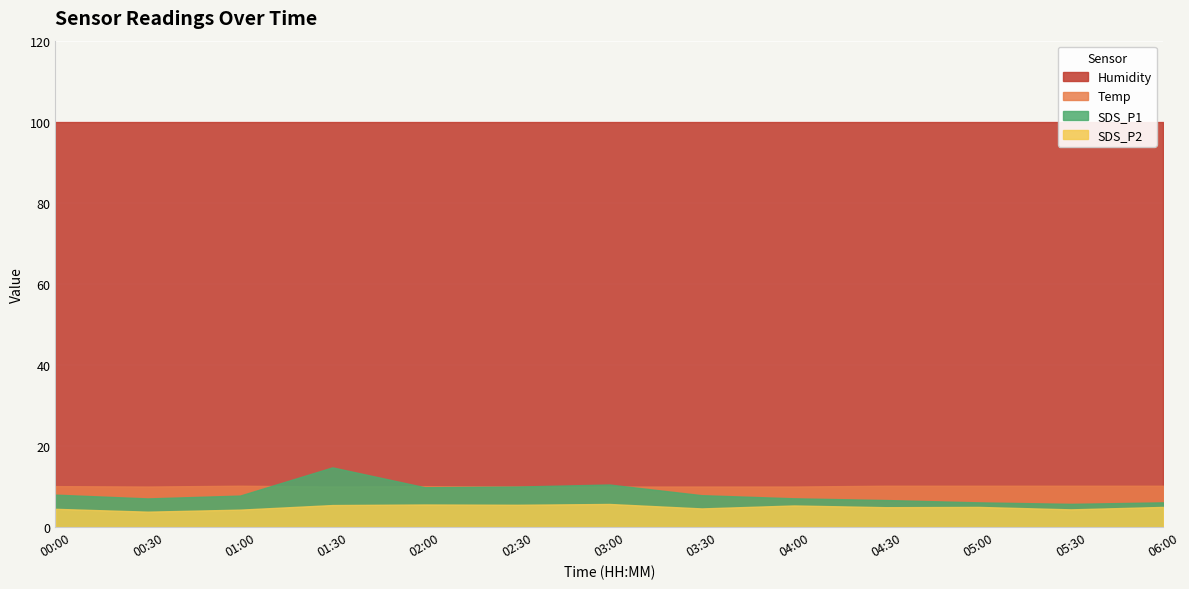

Reading left to right, transcribe all the data shown in this chart.

SDS_P1: 8.0	7.1	7.8	14.7	9.8	10.0	10.5	7.9	7.1	6.7	6.1	5.7	6.1
SDS_P2: 4.5	3.8	4.3	5.4	5.6	5.5	5.7	4.6	5.3	4.9	5.0	4.4	5.0
Temp: 10.1	10.0	10.2	10.0	10.1	10.0	10.0	10.0	10.0	10.2	10.2	10.2	10.2
Humidity: 99.9	99.9	99.9	99.9	99.9	99.9	99.9	99.9	99.9	99.9	99.9	99.9	99.9